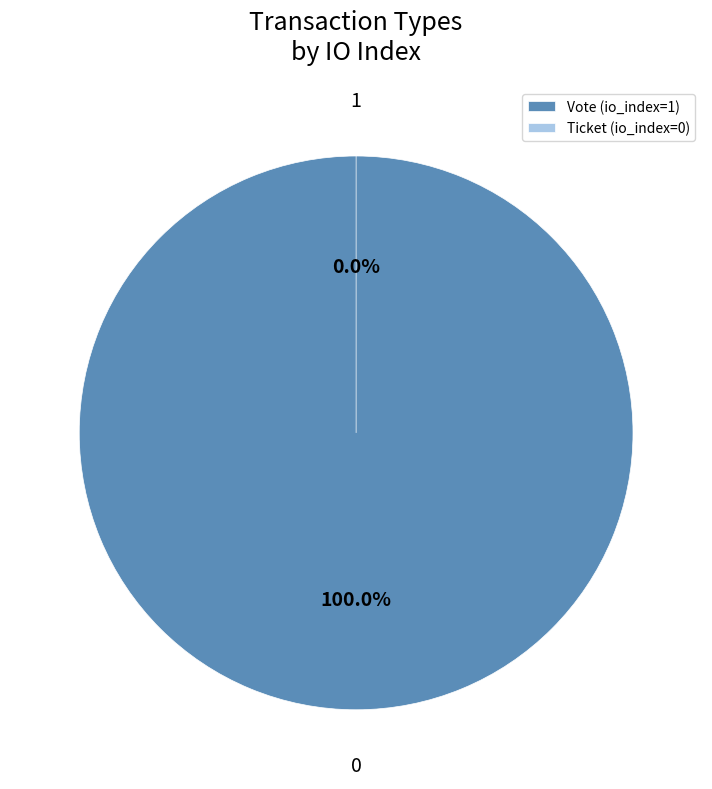

To the nearest percent, what is the difference between the Ticket (io_index=0) and Vote (io_index=1) slice percentages?

100%